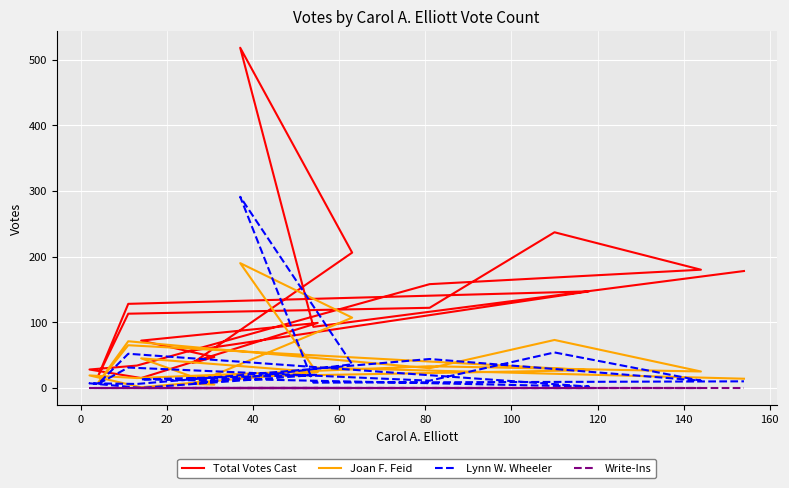

How many positive values does the Lynn W. Wheeler series have?

19